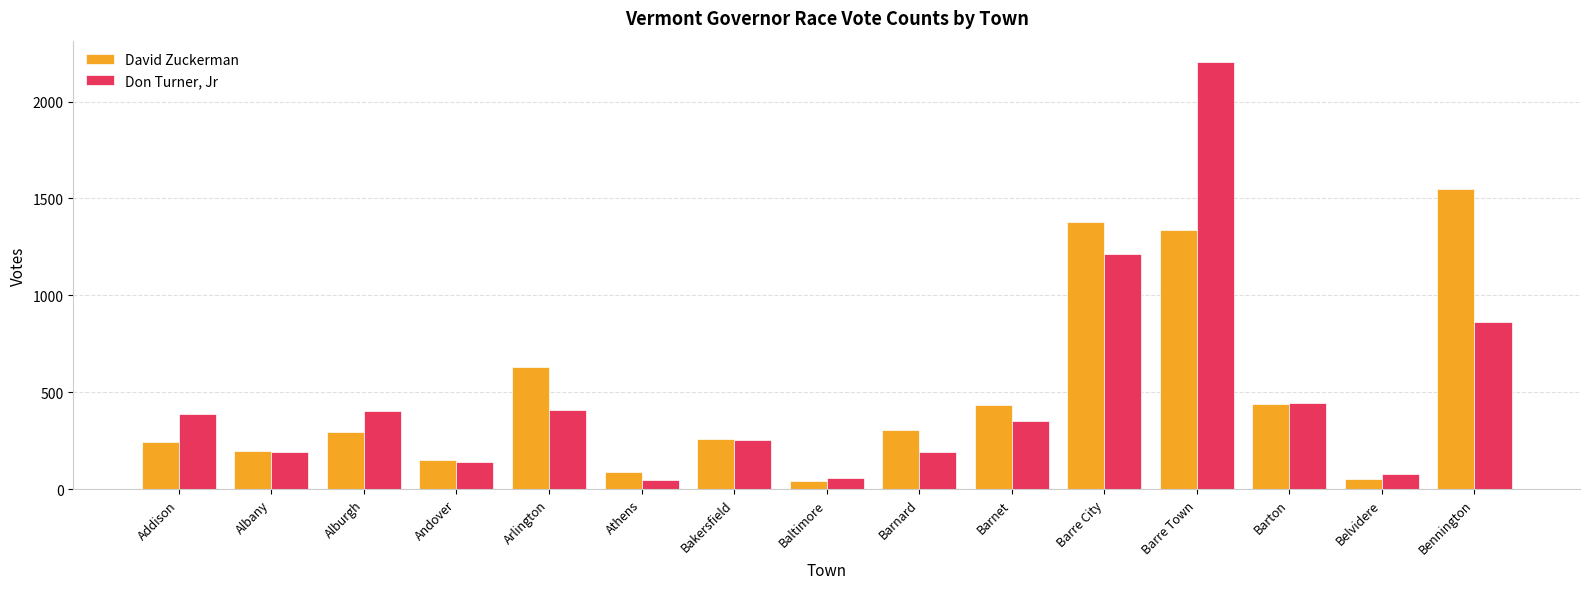

What is the sum of the David Zuckerman values at Barnet and Alburgh?

728